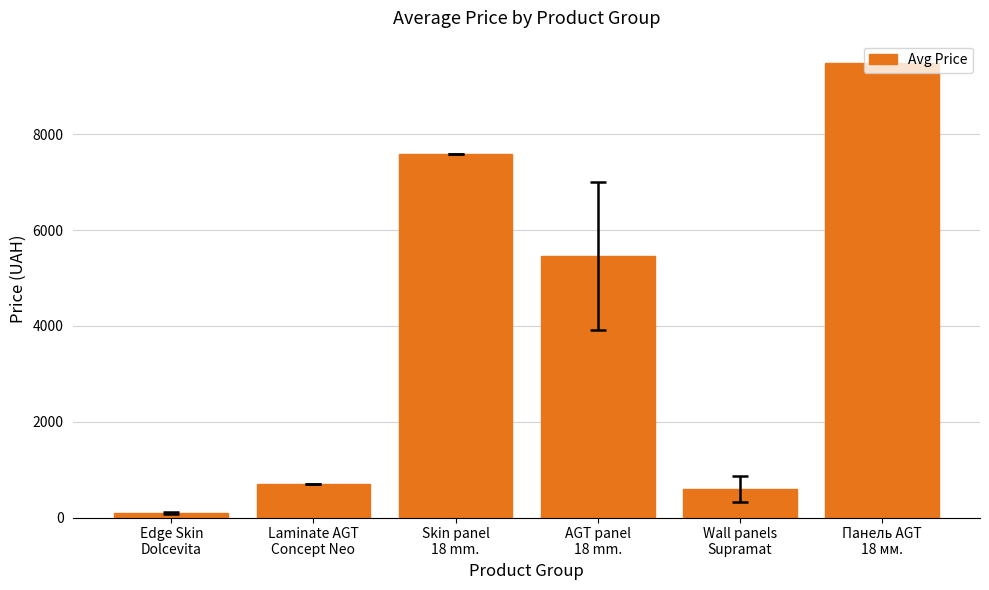

What is the value of the 5th bar from the left?

591.9